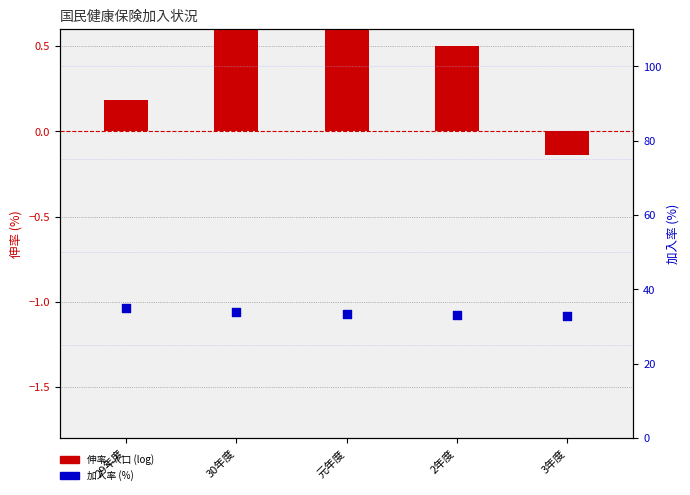

Which series contains the lowest Y value?

伸率_人口 (log)